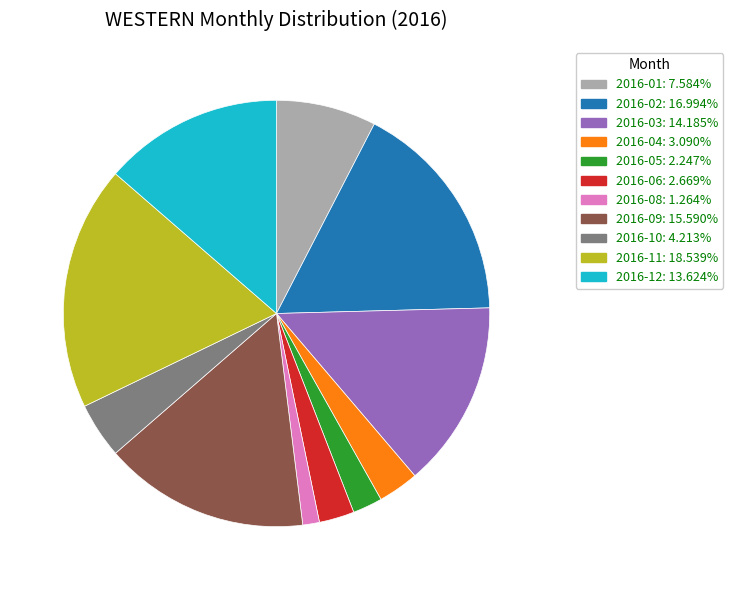

Approximately how many times larger is the value at 2016-02: 16.994% compared to 2016-04: 3.090%?

5.5